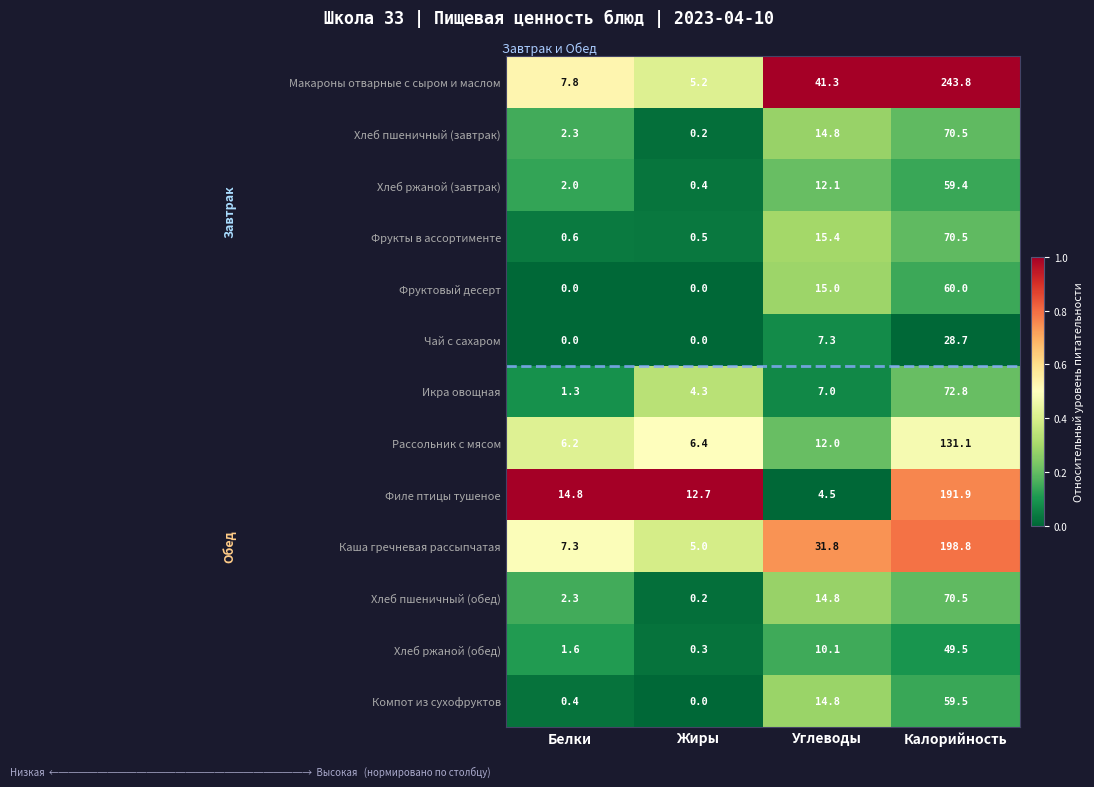

Is the value of Филе птицы тушеное at Углеводы greater than the value of Каша гречневая рассыпчатая at Калорийность?

No